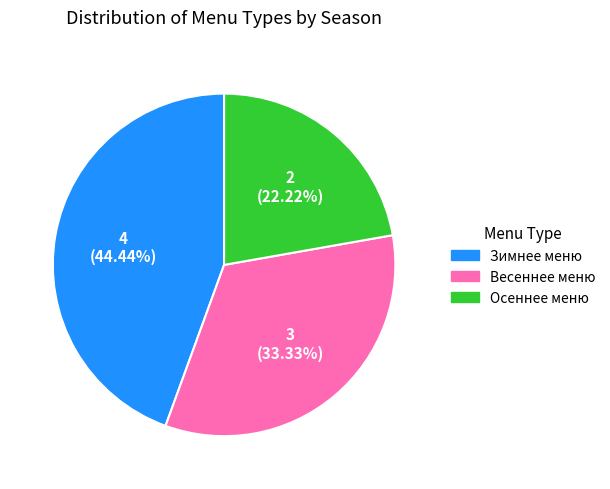

What percentage is NOT represented by Осеннее меню?

77.8%